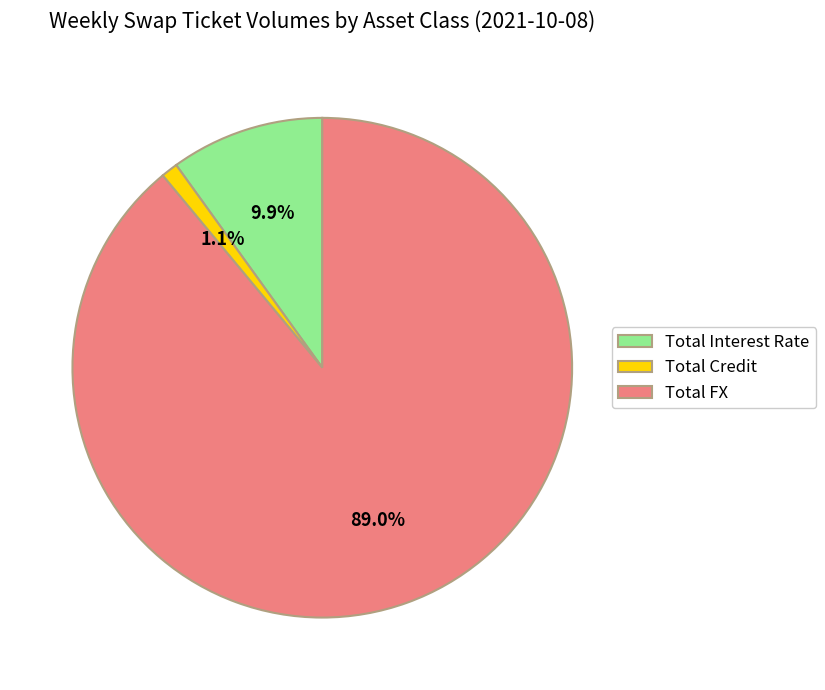

What is the smallest slice in the pie chart?

Total Credit